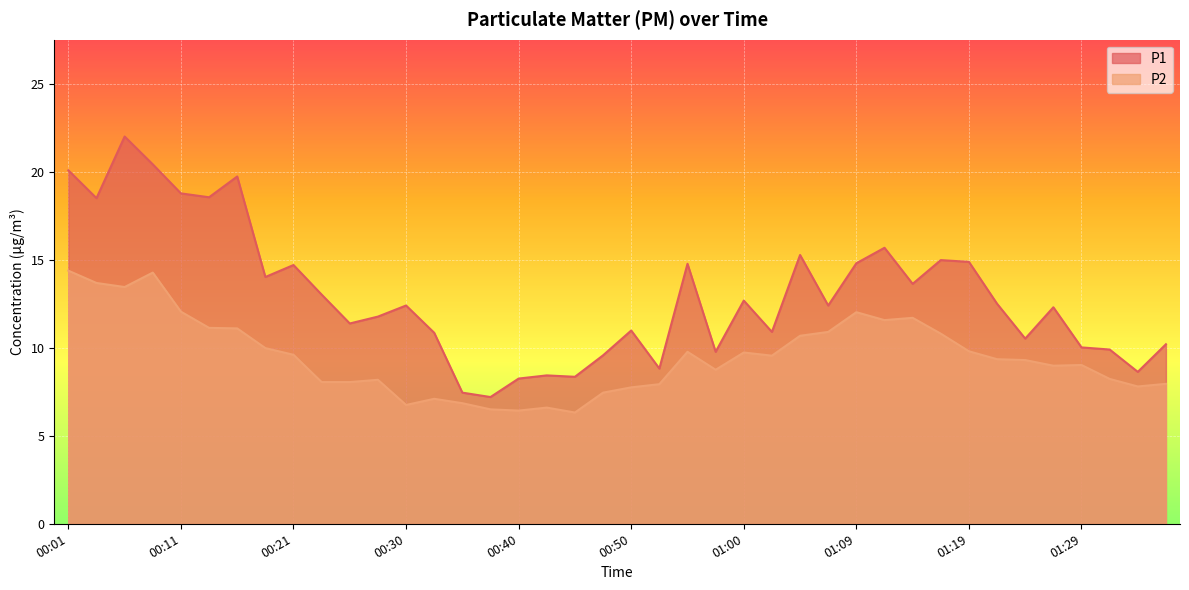

What is the greatest value displayed?

22.0